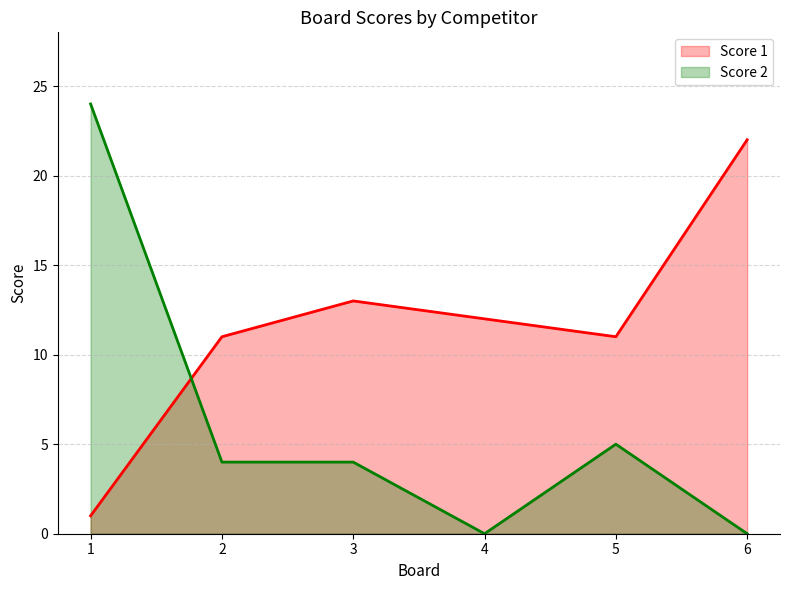

What is the difference between the maximum and minimum values in the Score 2 series?

24